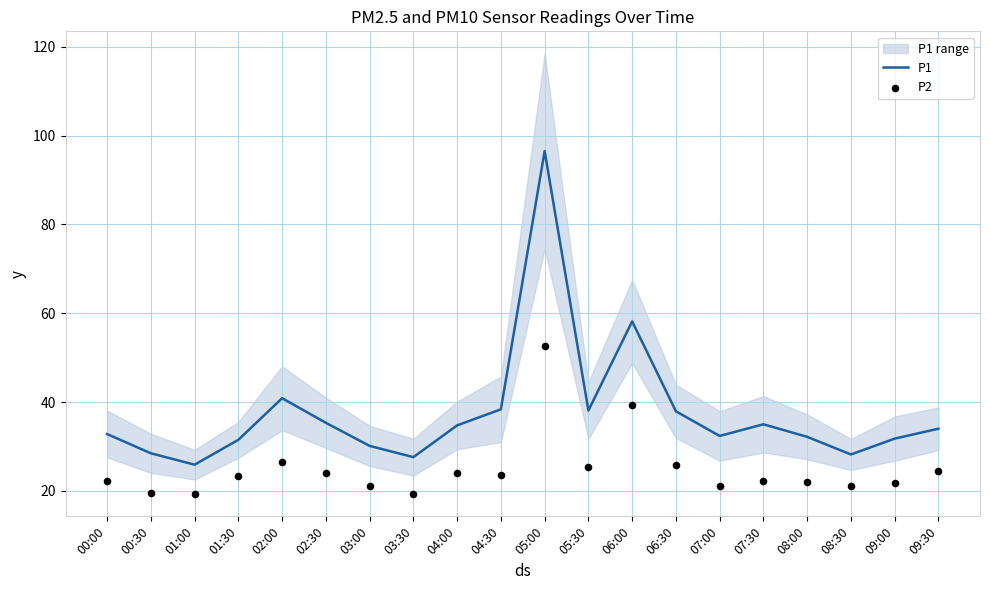

What is the total value across all series at 00:30?

48.1